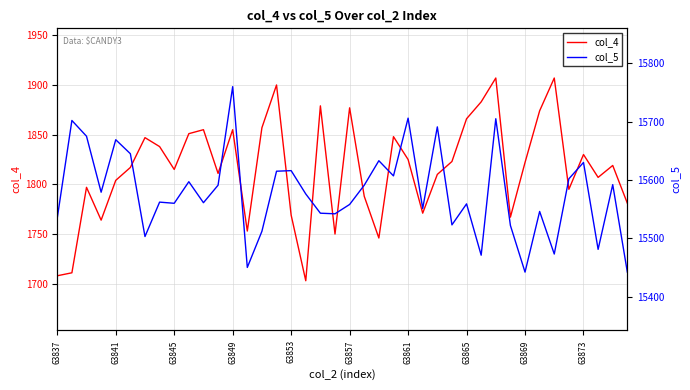

At 21, list the series in order from largest to smallest.

col_5, col_4